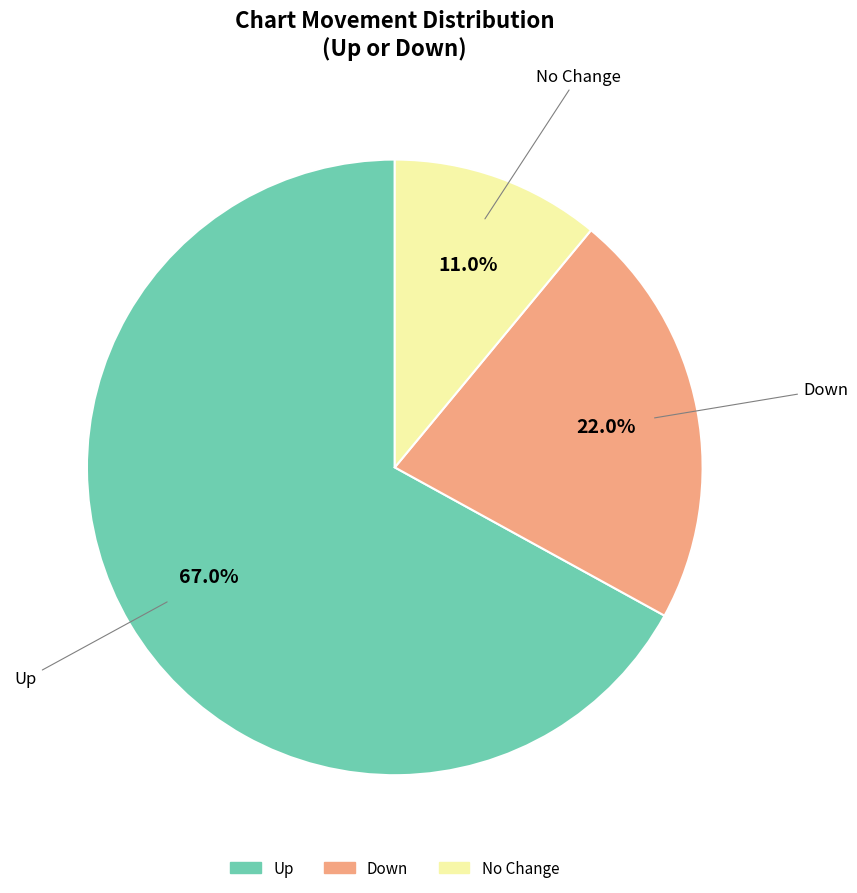

How many segments does this pie chart have?

3